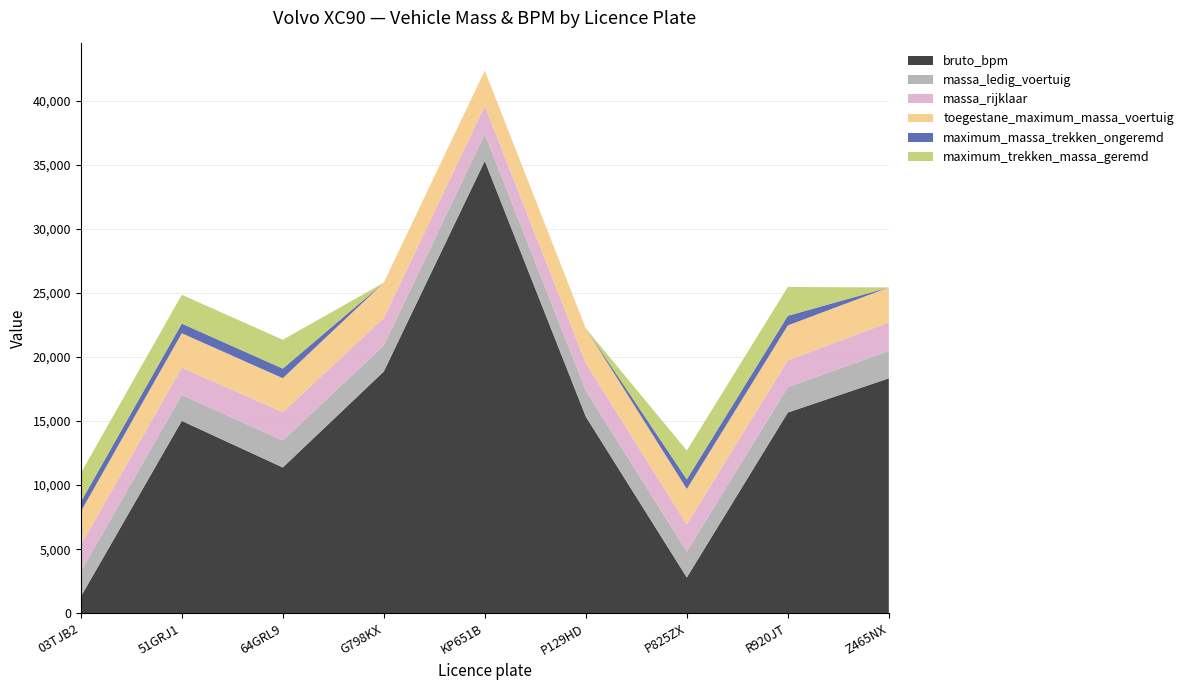

Reading left to right, what are all the values shown in this chart?

bruto_bpm: 03TJB2=1280	51GRJ1=15012	64GRL9=11374	G798KX=18865	KP651B=35296	P129HD=15344	P825ZX=2789	R920JT=15662	Z465NX=18333
massa_ledig_voertuig: 03TJB2=1970	51GRJ1=2031	64GRL9=2110	G798KX=2042	KP651B=2100	P129HD=2035	P825ZX=2025	R920JT=1991	Z465NX=2135
massa_rijklaar: 03TJB2=2070	51GRJ1=2131	64GRL9=2210	G798KX=2142	KP651B=2200	P129HD=2135	P825ZX=2125	R920JT=2091	Z465NX=2235
toegestane_maximum_massa_voertuig: 03TJB2=2610	51GRJ1=2680	64GRL9=2650	G798KX=2748	KP651B=2758	P129HD=2720	P825ZX=2760	R920JT=2720	Z465NX=2725
maximum_massa_trekken_ongeremd: 03TJB2=750	51GRJ1=750	64GRL9=750	G798KX=0	KP651B=0	P129HD=0	P825ZX=750	R920JT=750	Z465NX=0
maximum_trekken_massa_geremd: 03TJB2=2250	51GRJ1=2250	64GRL9=2250	G798KX=0	KP651B=0	P129HD=0	P825ZX=2250	R920JT=2250	Z465NX=0